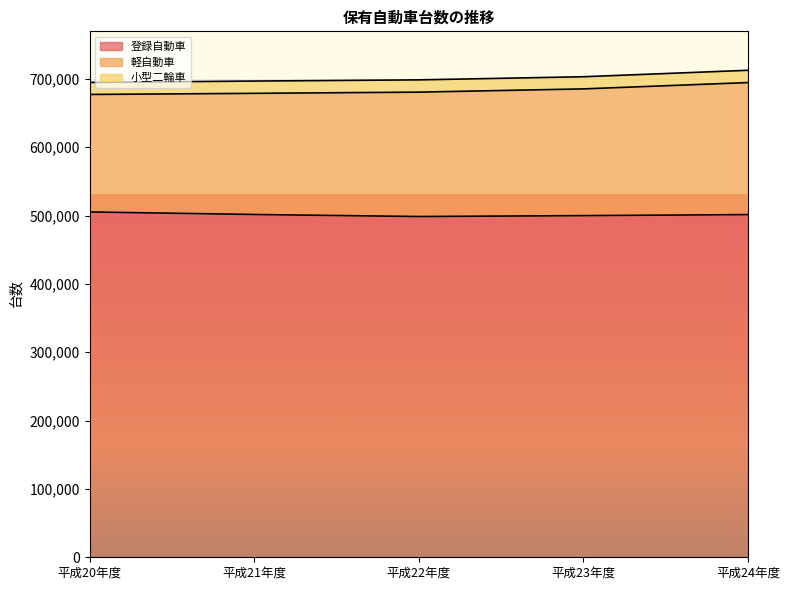

In 小型二輪車, how many points are lower than both neighbors (excluding endpoints)?

1